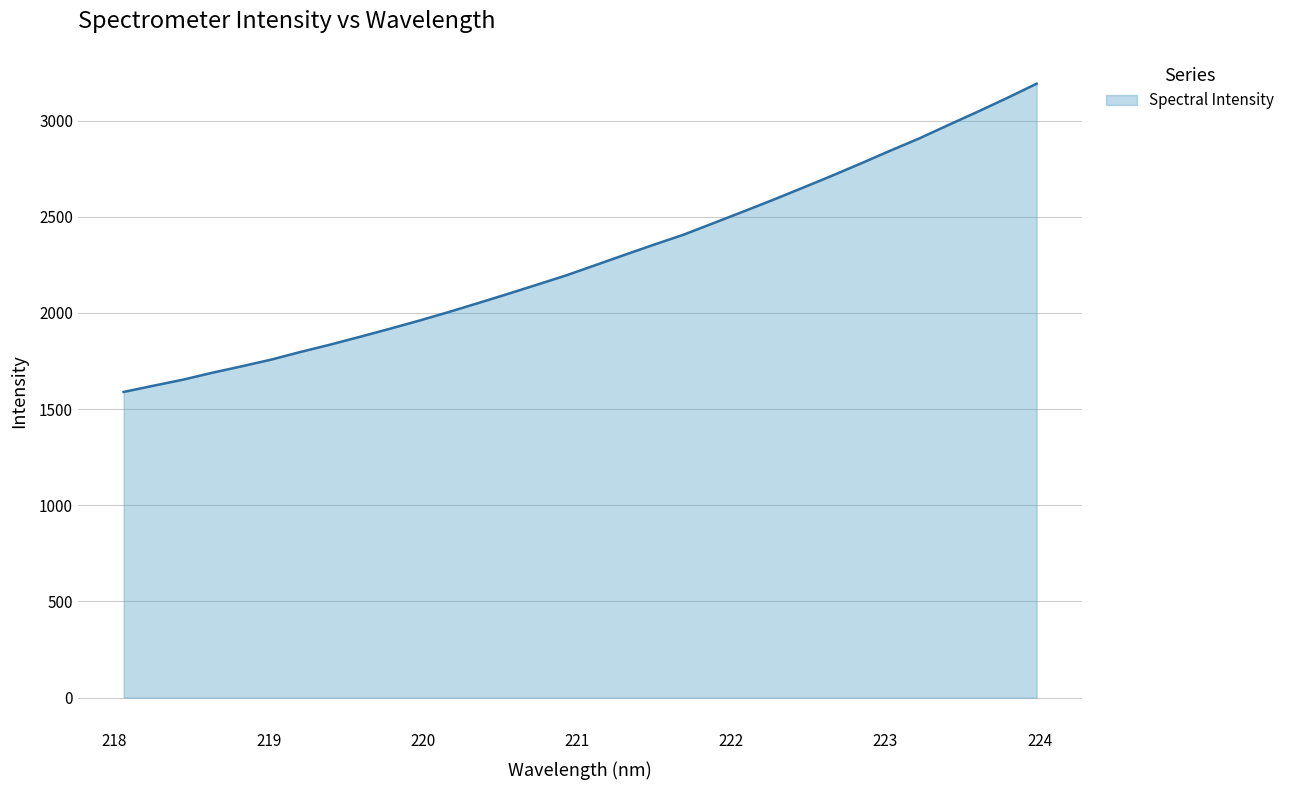

What is the difference between the maximum and minimum values?

1602.6